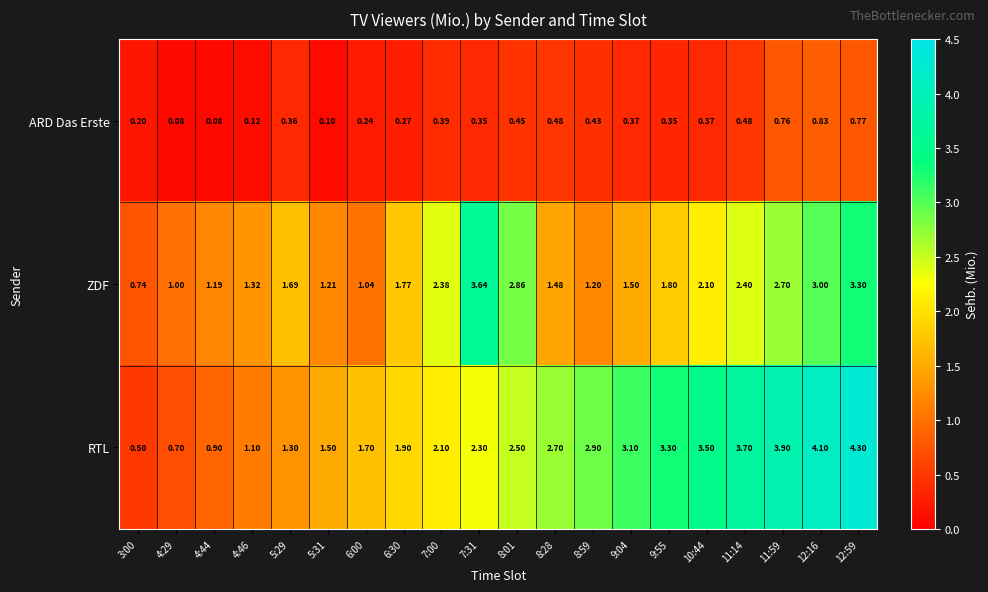

Which series has the largest range (max minus min)?

RTL